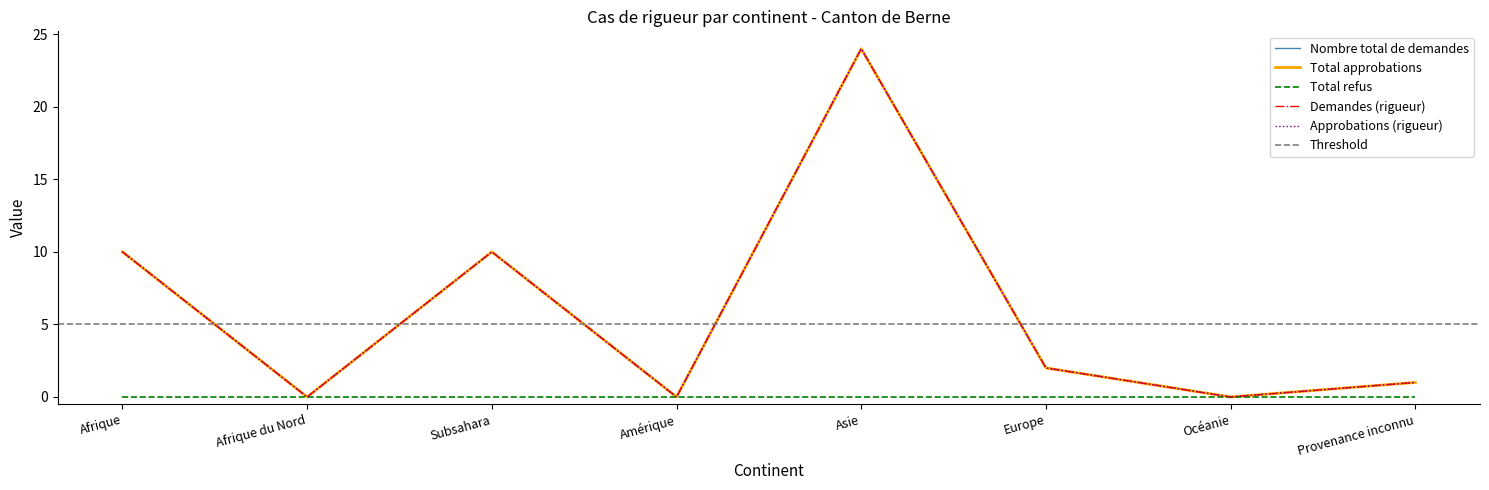

What position from the left is Provenance inconnu?

8